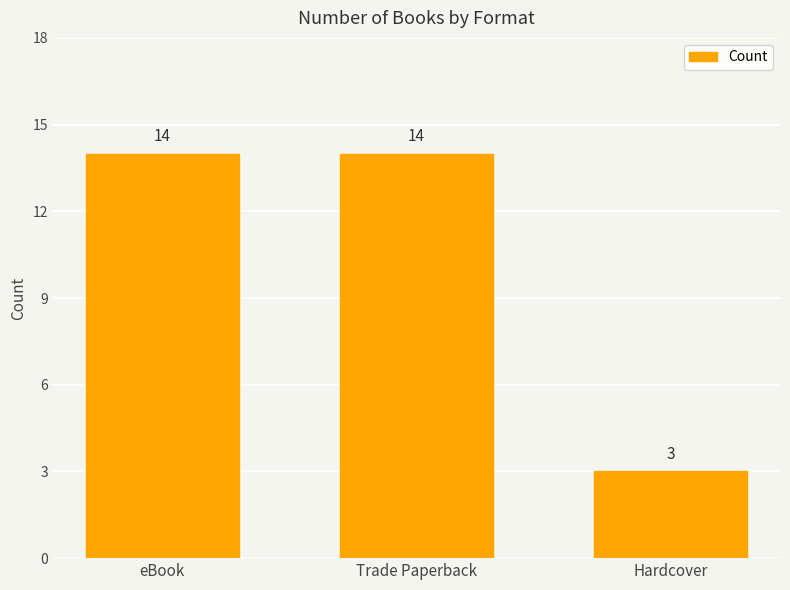

Where is the data nearest to the value 8?

Hardcover